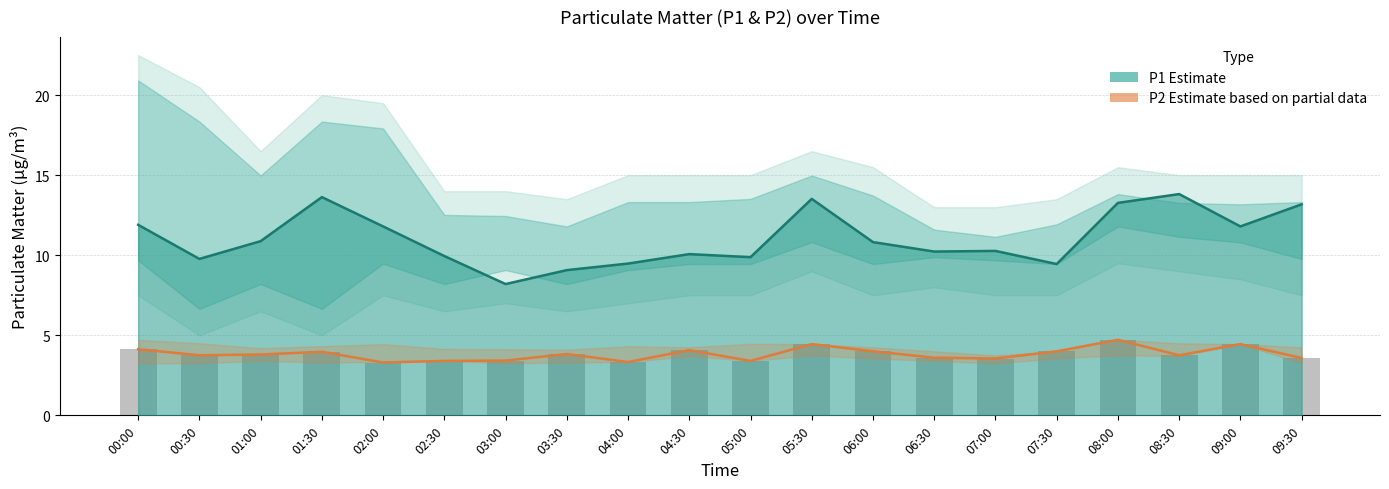

What is the minimum value for P2 (raw)?

3.3